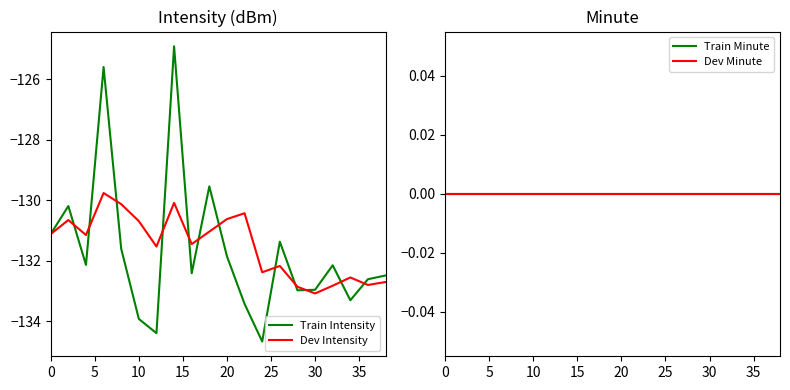

Does the chart have visible grid lines?

No